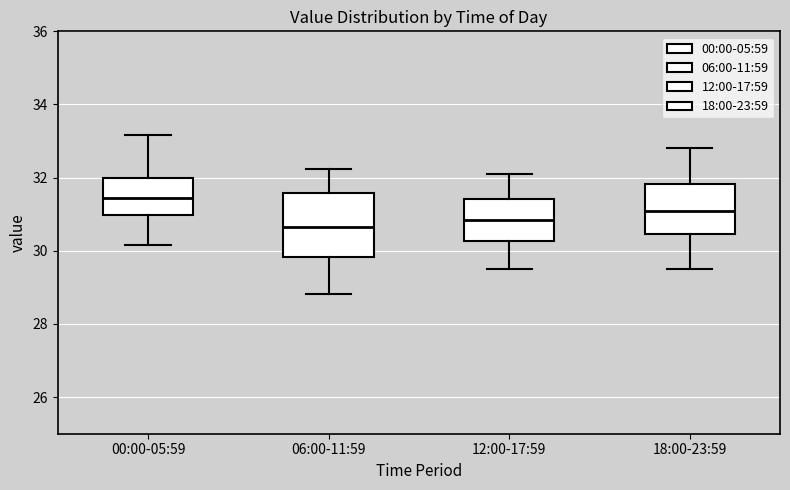

Comparing the boxes themselves (not the whiskers), which one is the tallest?

06:00-11:59